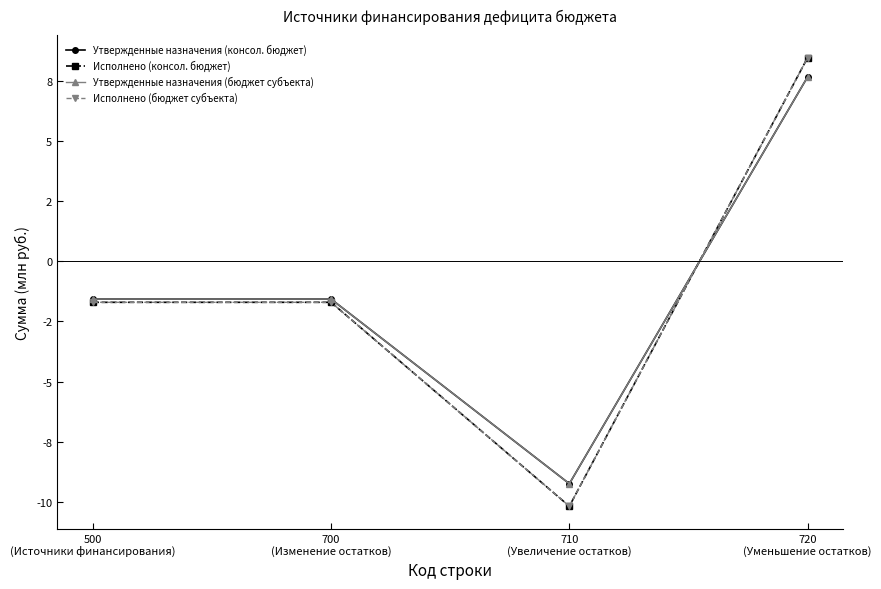

Does the chart have visible grid lines?

No